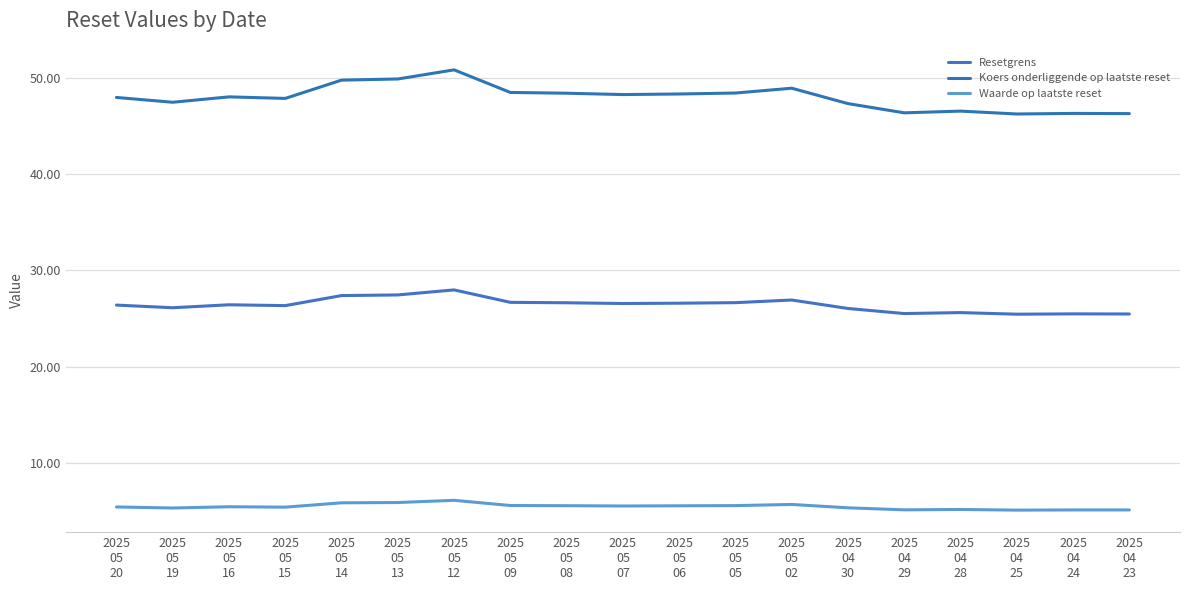

Count the number of categories in the chart.

19